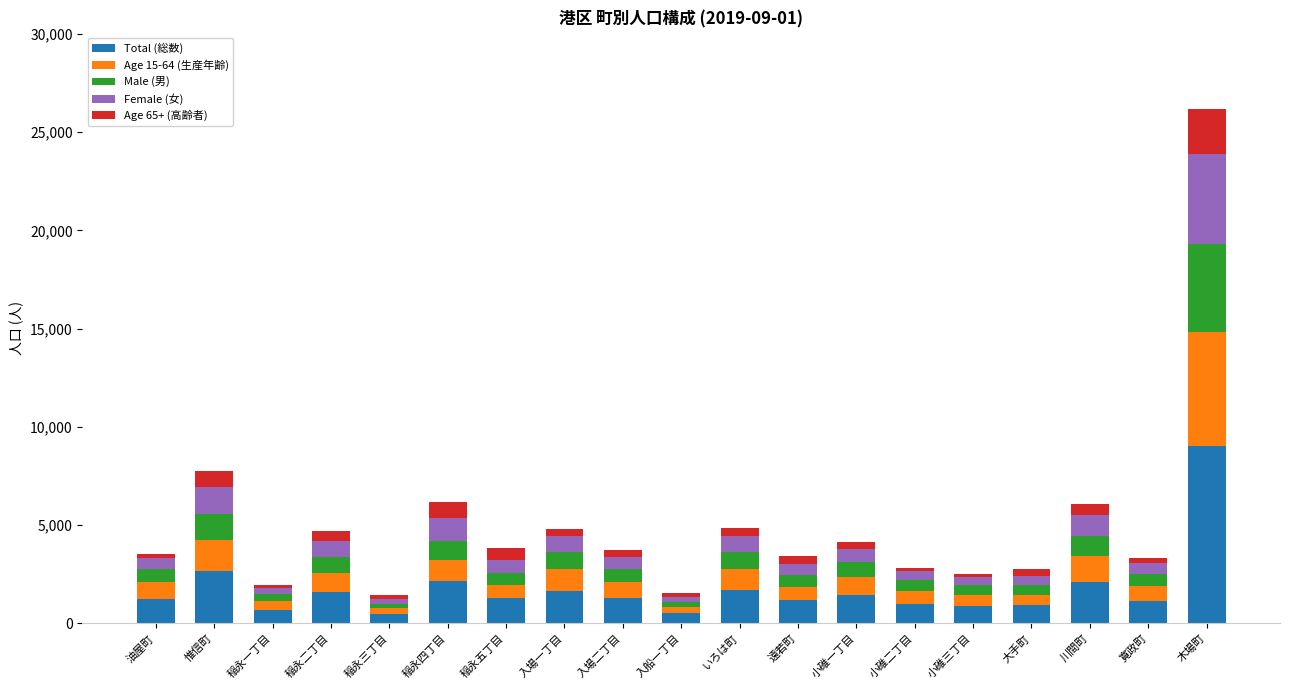

What is the average value of the Total (総数) series?

1741